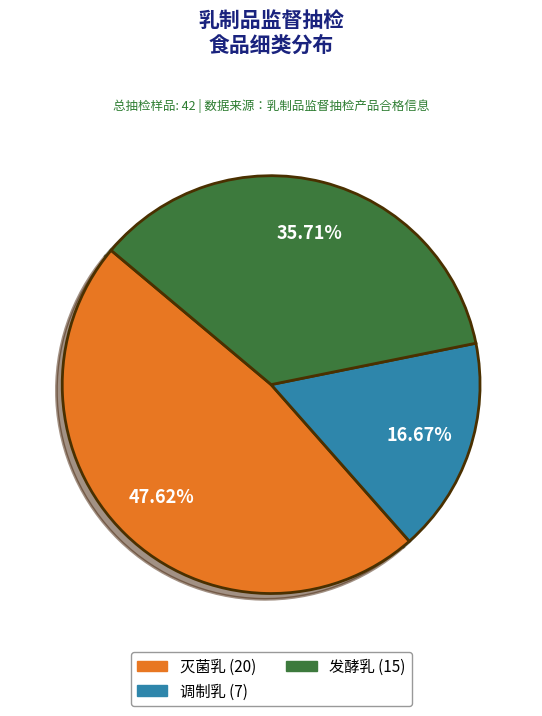

Does any single category account for the majority?

No